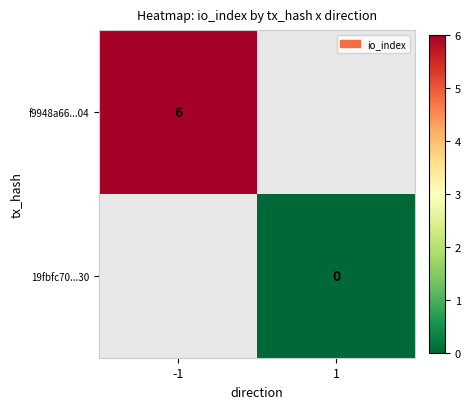

True or false: f9948a66...04 has a value of 2 at -1.

False